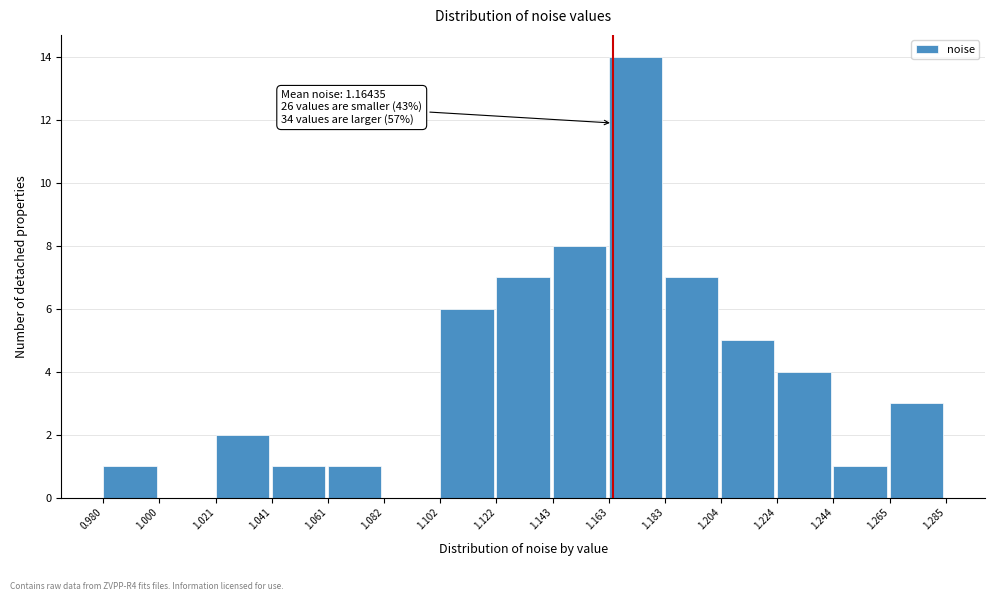

Over which range of the x-axis is the bar tallest?

1.163 to 1.183